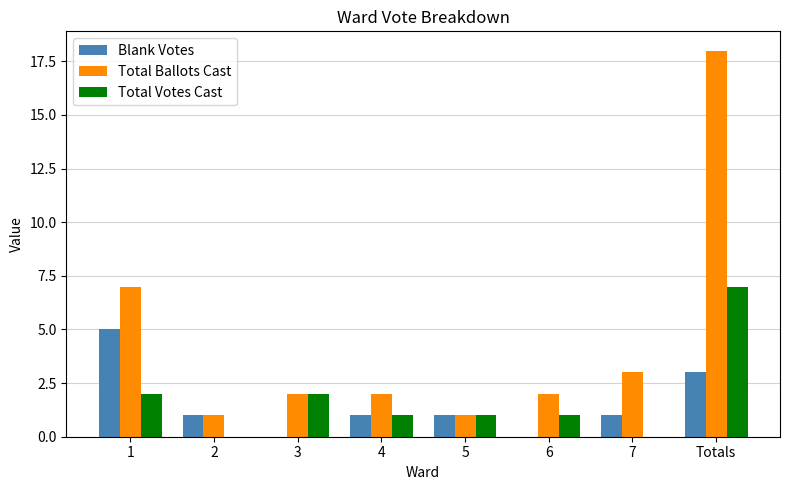

Are the bars grouped side by side (vs. stacked)?

Yes